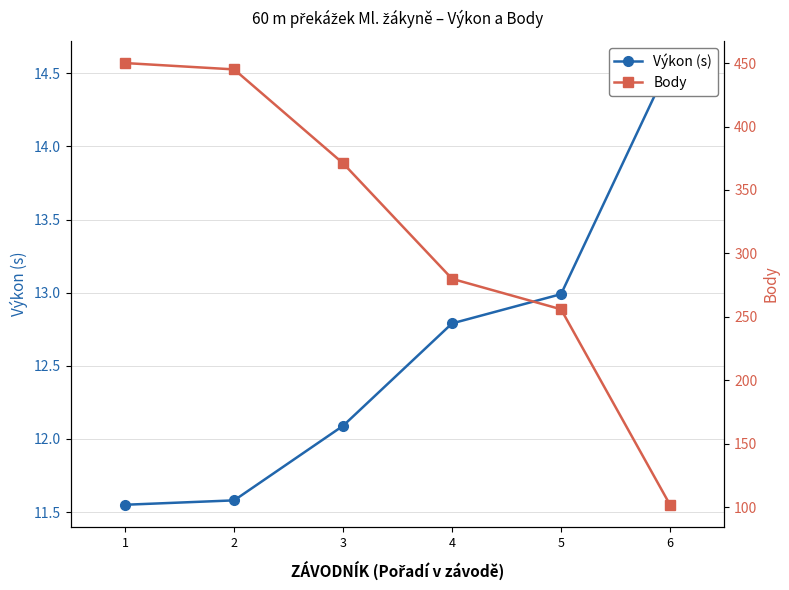

Which category has the highest value in the Výkon (s) series?

6